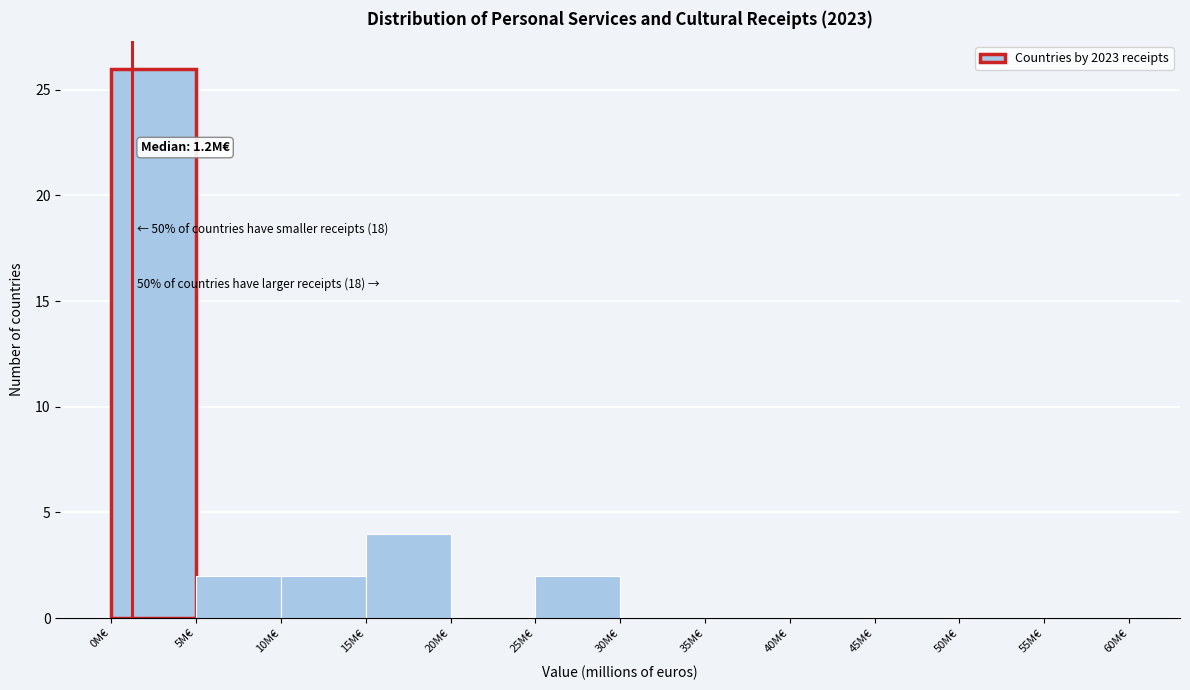

Which range on the x-axis has the tallest bar?

0 to 5